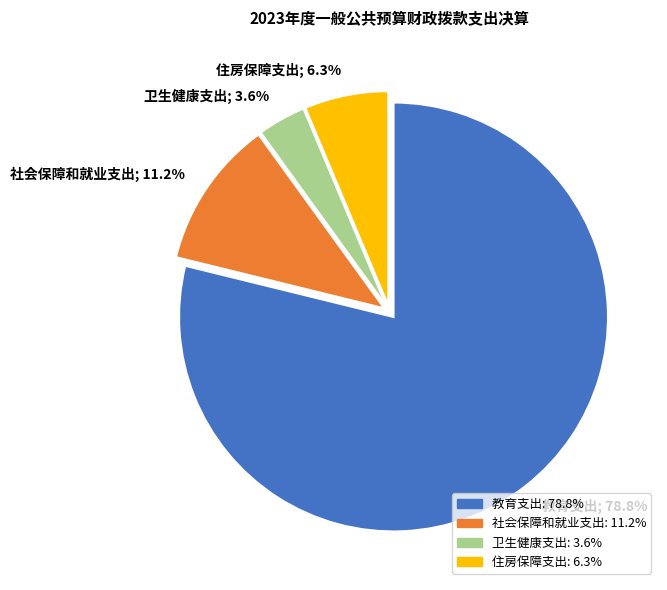

Combined, do 住房保障支出 and 社会保障和就业支出 account for over 50%?

No